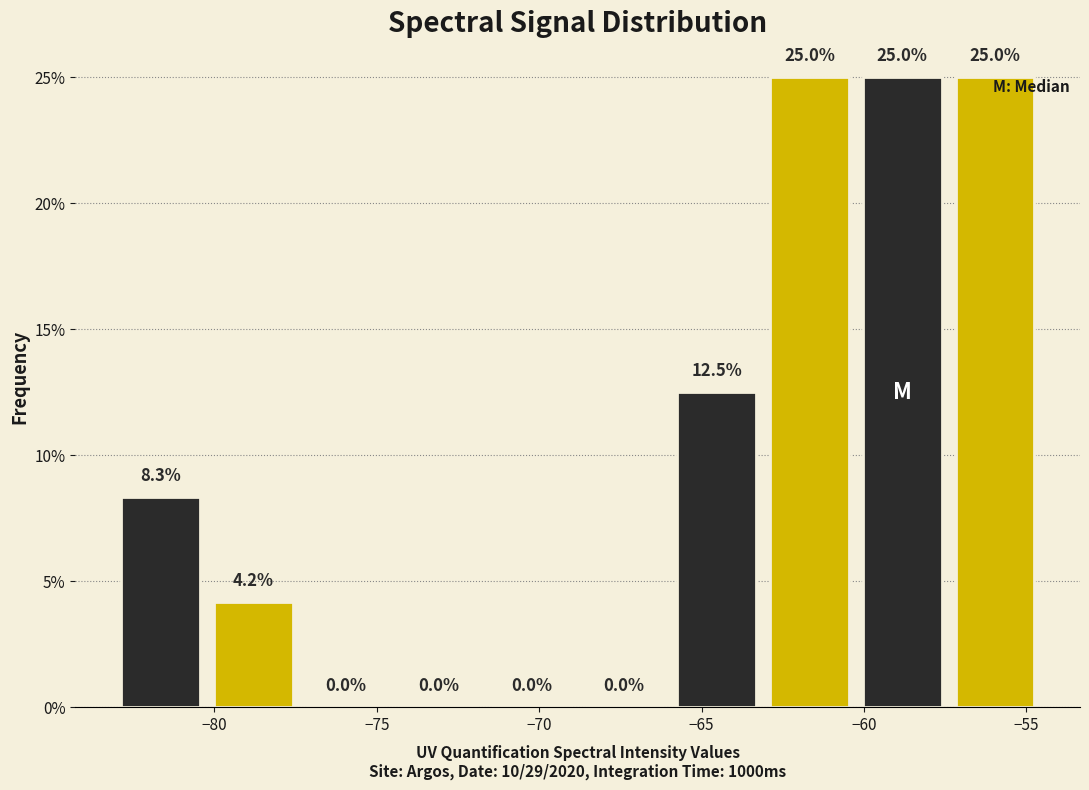

Reading left to right, list every bar in this chart as the range it spans on the x-axis followed by its height. The bar edges are not printed on the chart, so give them approximately, as read against the axis.

-83.0 to -80.0: 8.3
-80.0 to -77.5: 4.2
-77.5 to -74.5: 0.0
-74.5 to -71.5: 0.0
-71.5 to -69.0: 0.0
-69.0 to -66.0: 0.0
-66.0 to -63.0: 12.5
-63.0 to -60.5: 25.0
-60.5 to -57.5: 25.0
-57.5 to -54.5: 25.0